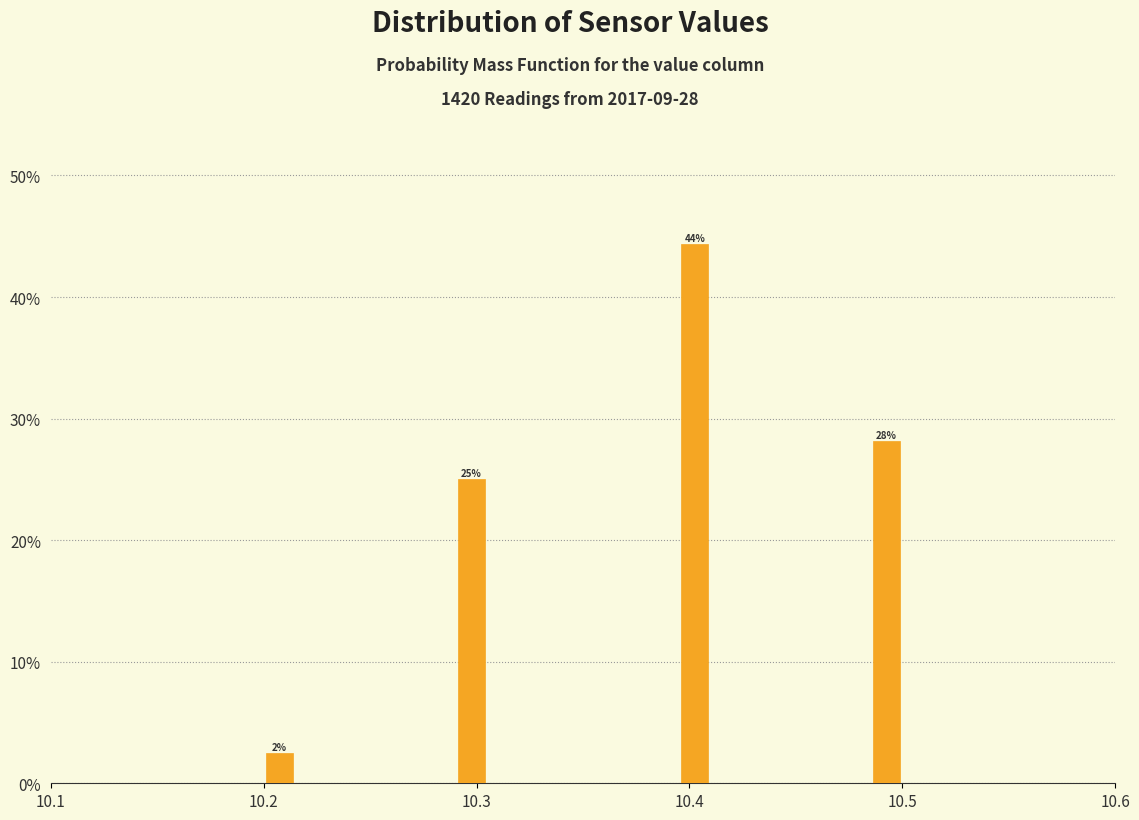

Around what value on the x-axis is the tallest bar? Give the approximate position of its centre, as read against the axis.

10.40